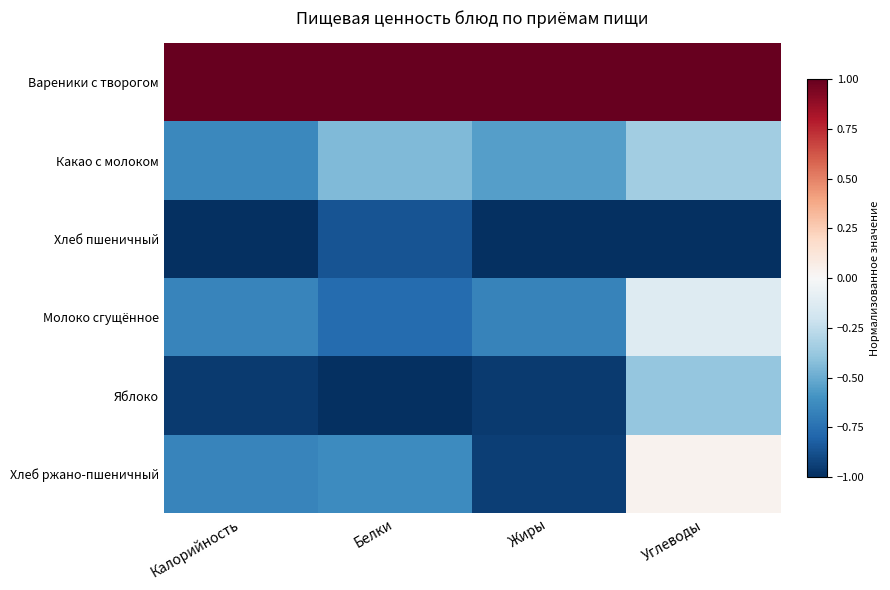

How many data points does each series have?

4